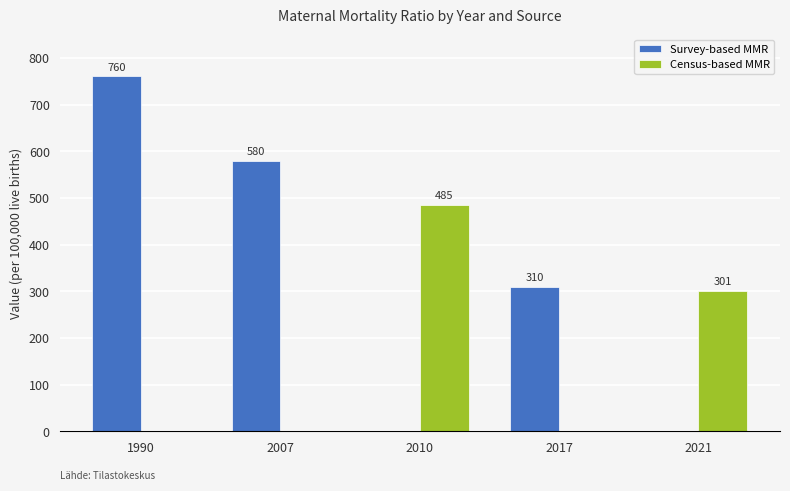

At which category does the chart reach its minimum across all series?

2021